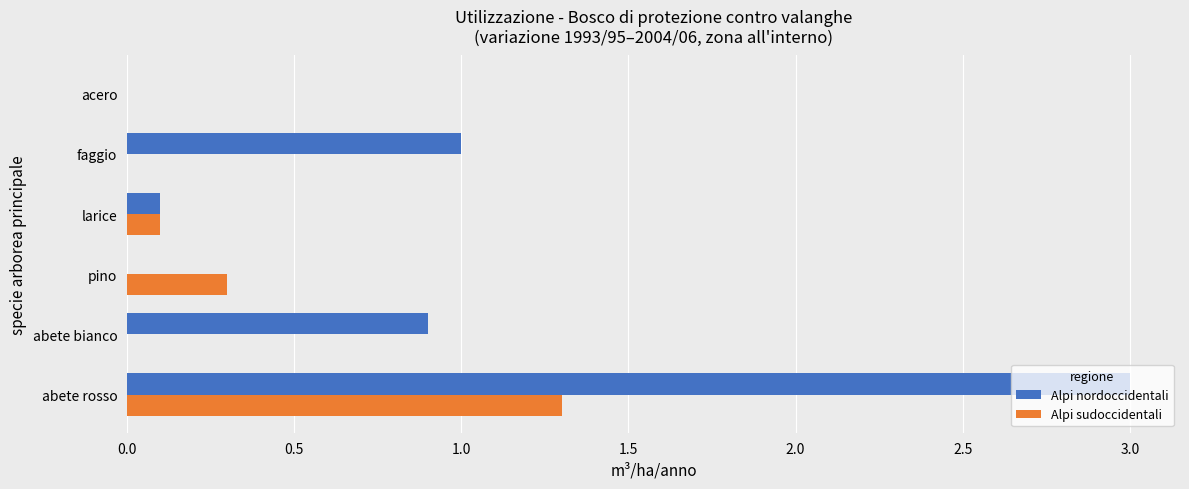

At which label does Alpi sudoccidentali reach its peak?

abete rosso